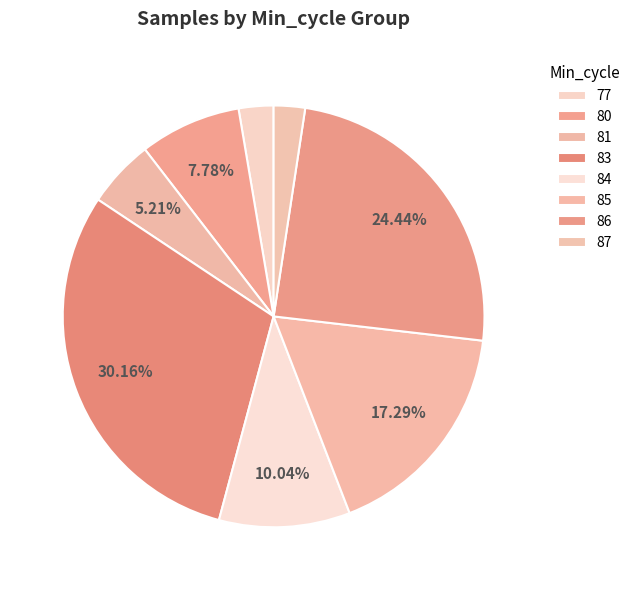

Is there a majority slice in this chart?

No